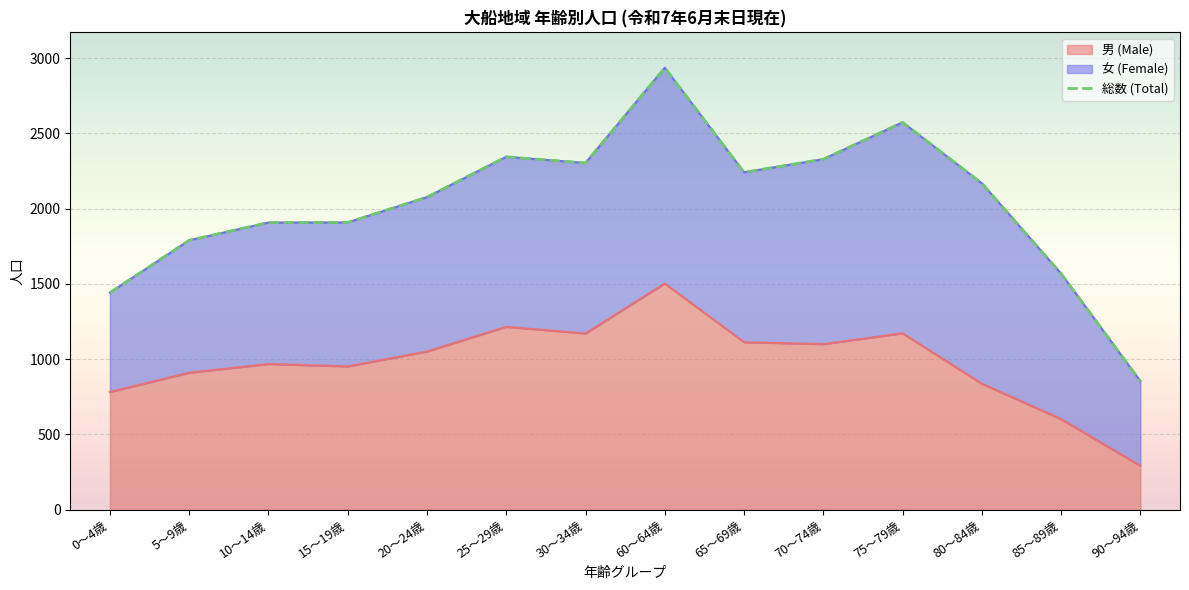

Is it true that 男 (Male) equals 1172 at 75～79歳?

True